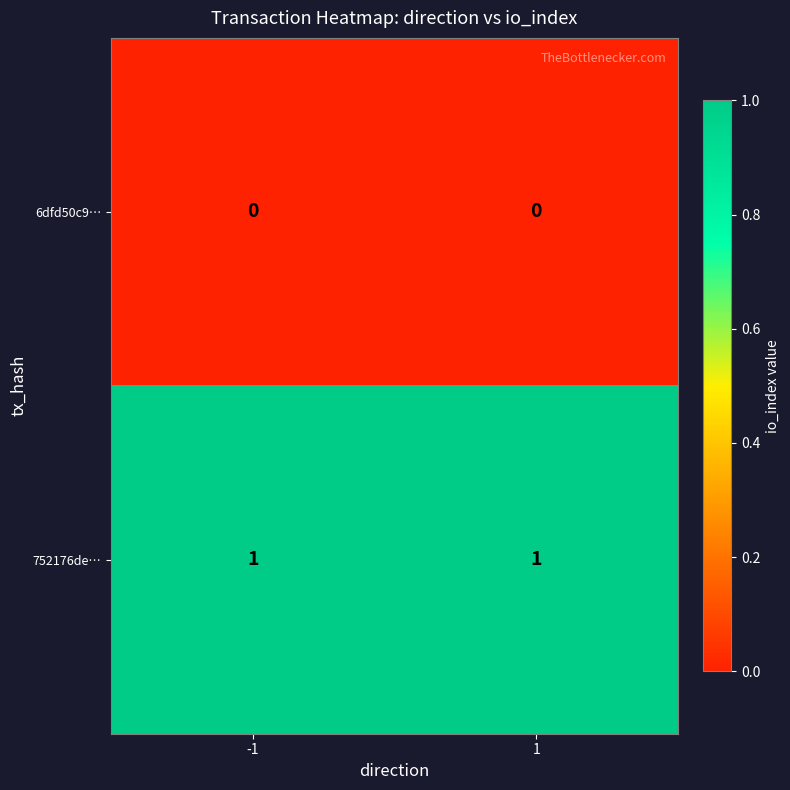

Count the number of data series in this chart.

2